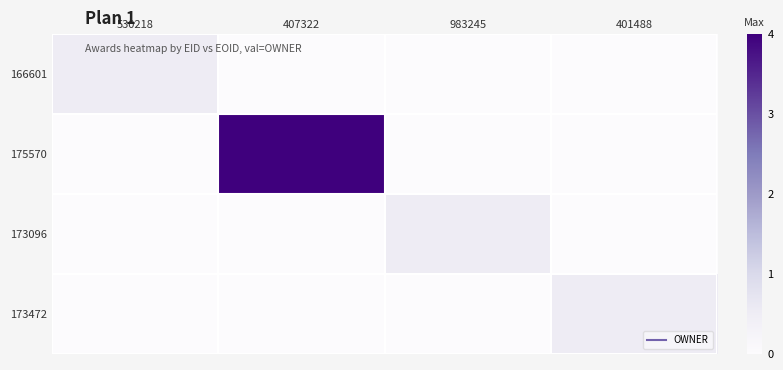

What is the maximum value shown in the chart?

4.0